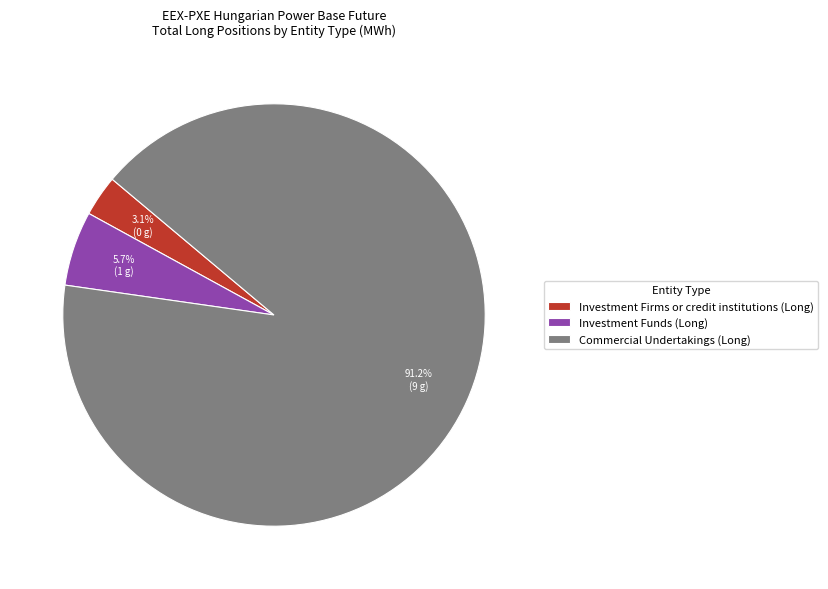

Between Investment Firms or credit institutions (Long) and Investment Funds (Long), which is larger?

Investment Funds (Long)